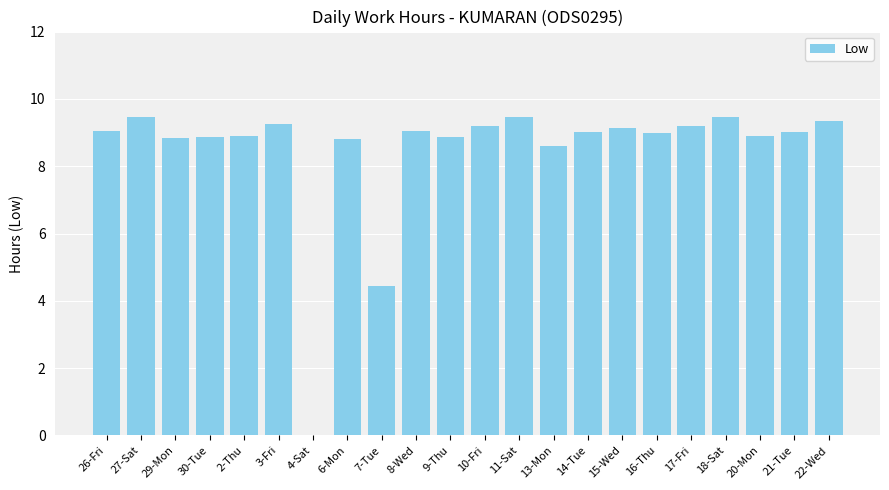

What is the change in value from 7-Tue to 11-Sat?

+5.0